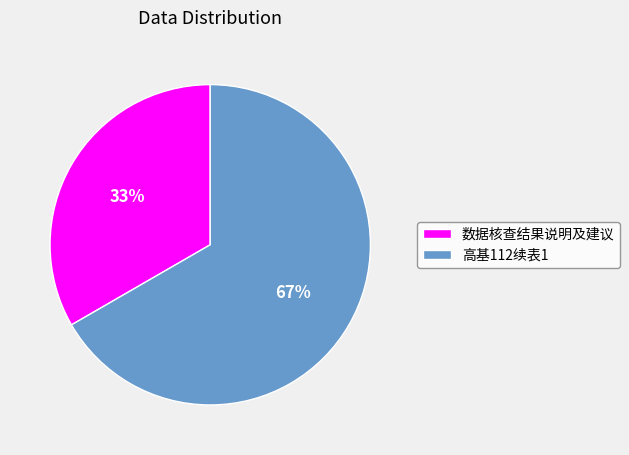

The 数据核查结果说明及建议 slice represents 48% of the pie. True or false?

False